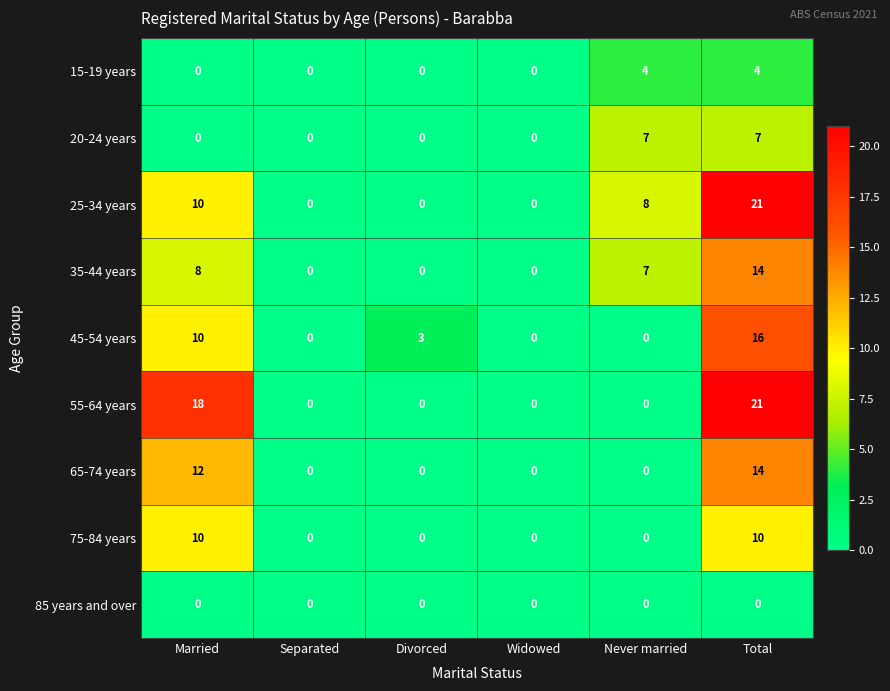

How many data points in 35-44 years are less than 7?

3